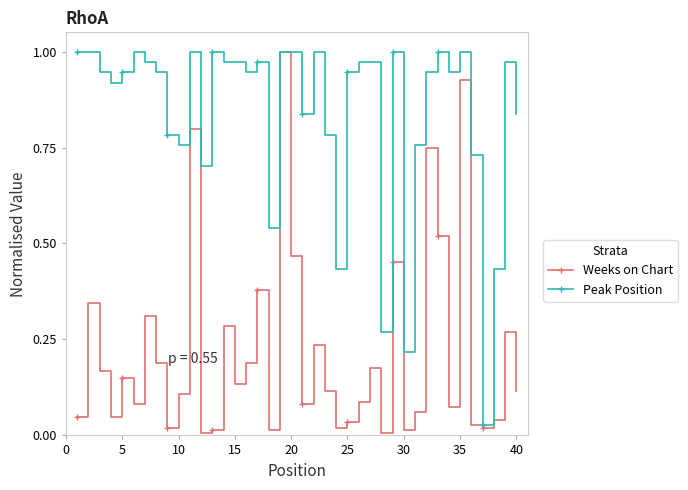

True or false: Weeks on Chart has more than 2 interior local peaks.

True